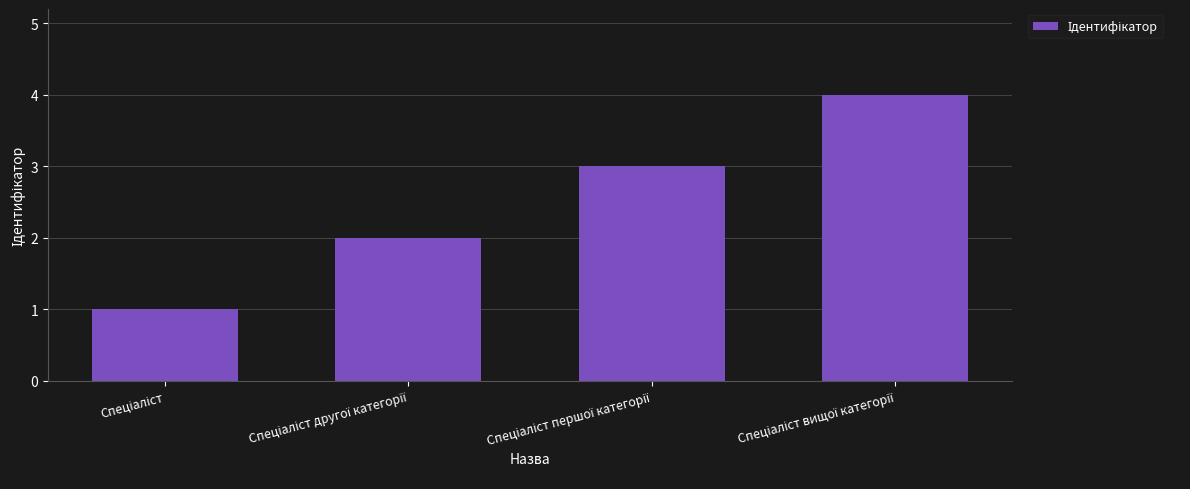

What is the sum of all values?

10